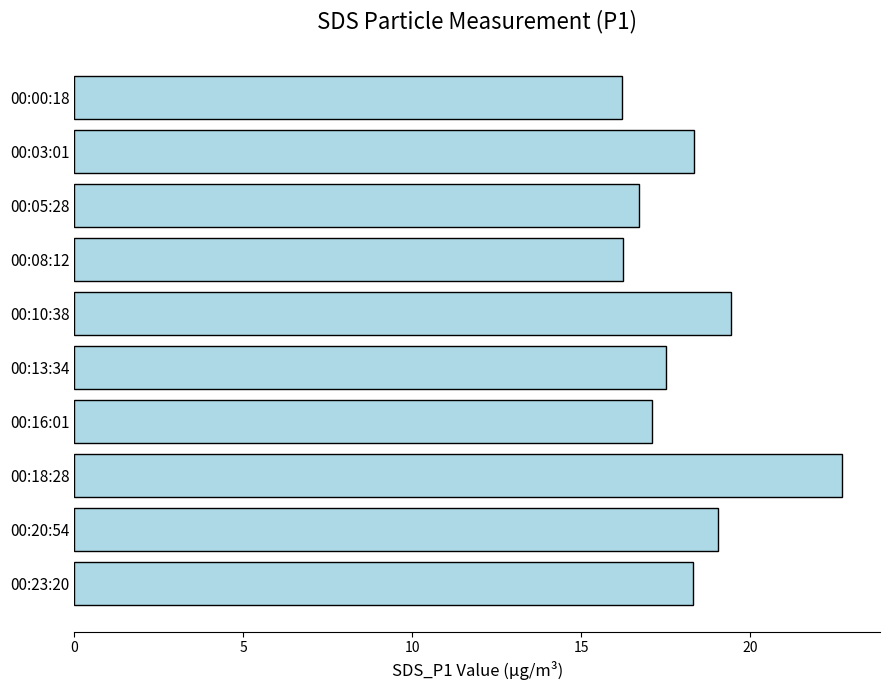

Is it true that the value at 00:16:01 is 26.0?

False